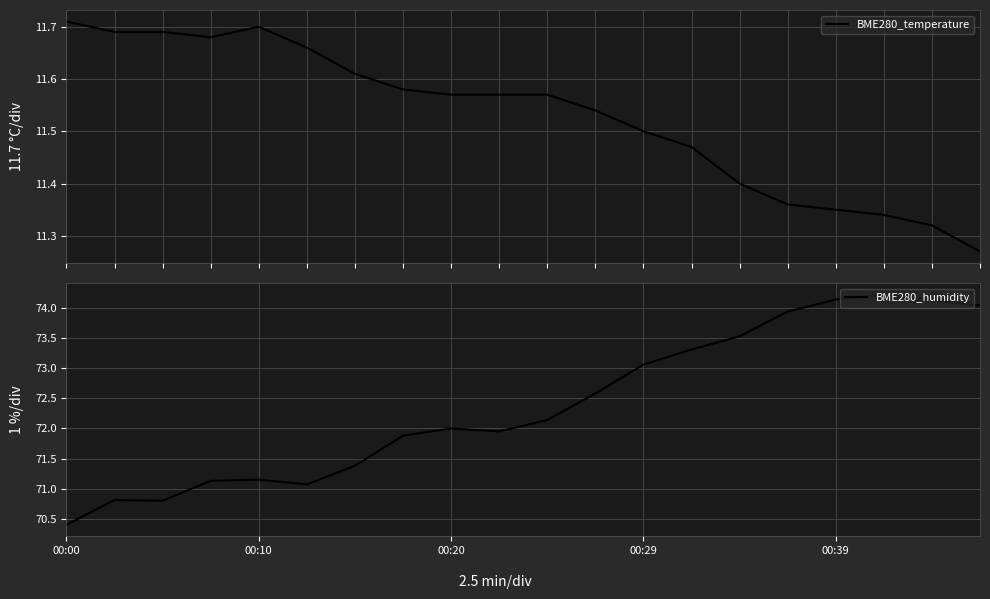

List the series in order of their overall mean, lowest first.

BME280_temperature, BME280_humidity